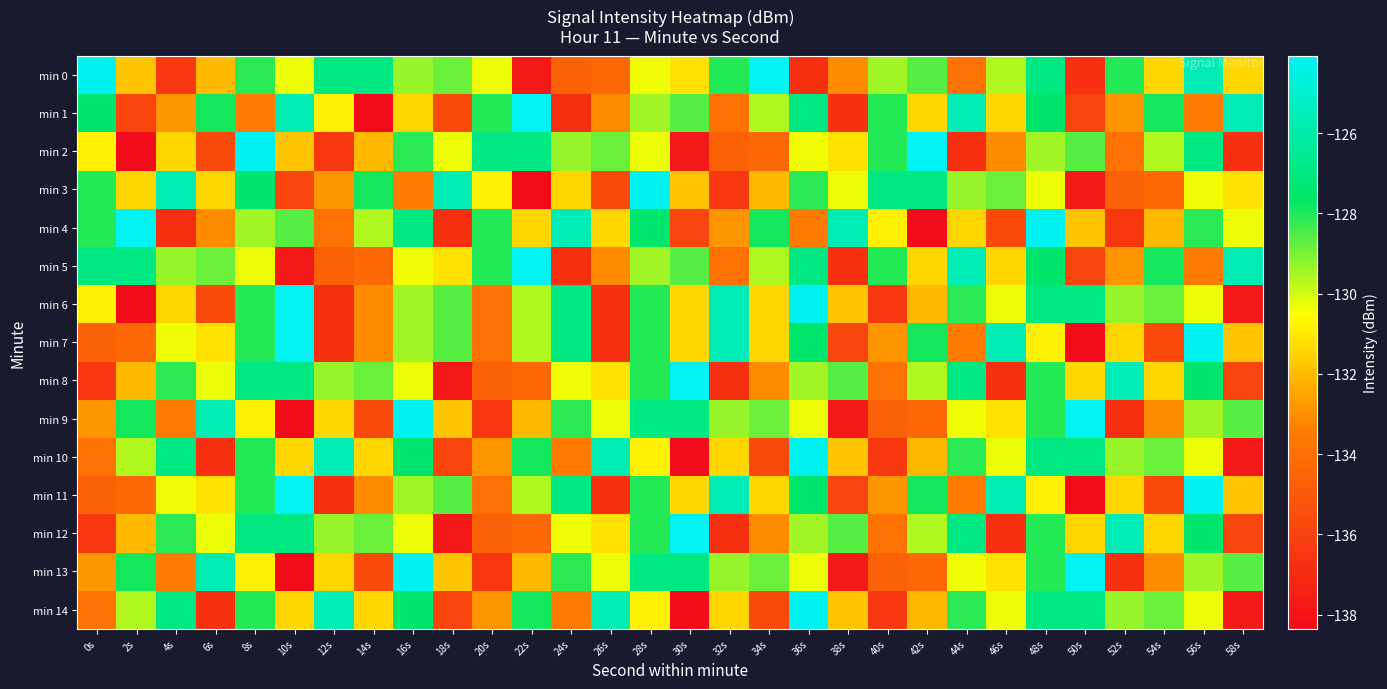

Reading left to right, list all the values displayed in this chart.

min 0: 0s=-124.2	2s=-131.8	4s=-136.4	6s=-132.0	8s=-128.1	10s=-130.3	12s=-126.9	14s=-126.9	16s=-129.4	18s=-128.8	20s=-130.3	22s=-137.8	24s=-134.7	26s=-134.3	28s=-130.4	30s=-131.1	32s=-128.1	34s=-124.1	36s=-136.8	38s=-133.1	40s=-129.4	42s=-128.6	44s=-133.9	46s=-129.6	48s=-126.9	50s=-136.8	52s=-128.1	54s=-131.4	56s=-125.6	58s=-131.4
min 1: 0s=-127.5	2s=-135.9	4s=-132.9	6s=-127.9	8s=-133.6	10s=-125.7	12s=-130.9	14s=-138.4	16s=-131.4	18s=-135.7	20s=-128.1	22s=-124.1	24s=-136.8	26s=-133.1	28s=-129.4	30s=-128.6	32s=-133.9	34s=-129.6	36s=-126.9	38s=-136.8	40s=-128.1	42s=-131.4	44s=-125.6	46s=-131.4	48s=-127.5	50s=-135.9	52s=-132.9	54s=-127.9	56s=-133.6	58s=-125.7
min 2: 0s=-130.9	2s=-138.4	4s=-131.4	6s=-135.7	8s=-124.2	10s=-131.8	12s=-136.4	14s=-132.0	16s=-128.1	18s=-130.3	20s=-126.9	22s=-126.9	24s=-129.4	26s=-128.8	28s=-130.3	30s=-137.8	32s=-134.7	34s=-134.3	36s=-130.4	38s=-131.1	40s=-128.1	42s=-124.1	44s=-136.8	46s=-133.1	48s=-129.4	50s=-128.6	52s=-133.9	54s=-129.6	56s=-126.9	58s=-136.8
min 3: 0s=-128.1	2s=-131.4	4s=-125.6	6s=-131.4	8s=-127.5	10s=-135.9	12s=-132.9	14s=-127.9	16s=-133.6	18s=-125.7	20s=-130.9	22s=-138.4	24s=-131.4	26s=-135.7	28s=-124.2	30s=-131.8	32s=-136.4	34s=-132.0	36s=-128.1	38s=-130.3	40s=-126.9	42s=-126.9	44s=-129.4	46s=-128.8	48s=-130.3	50s=-137.8	52s=-134.7	54s=-134.3	56s=-130.4	58s=-131.1
min 4: 0s=-128.1	2s=-124.1	4s=-136.8	6s=-133.1	8s=-129.4	10s=-128.6	12s=-133.9	14s=-129.6	16s=-126.9	18s=-136.8	20s=-128.1	22s=-131.4	24s=-125.6	26s=-131.4	28s=-127.5	30s=-135.9	32s=-132.9	34s=-127.9	36s=-133.6	38s=-125.7	40s=-130.9	42s=-138.4	44s=-131.4	46s=-135.7	48s=-124.2	50s=-131.8	52s=-136.4	54s=-132.0	56s=-128.1	58s=-130.3
min 5: 0s=-126.9	2s=-126.9	4s=-129.4	6s=-128.8	8s=-130.3	10s=-137.8	12s=-134.7	14s=-134.3	16s=-130.4	18s=-131.1	20s=-128.1	22s=-124.1	24s=-136.8	26s=-133.1	28s=-129.4	30s=-128.6	32s=-133.9	34s=-129.6	36s=-126.9	38s=-136.8	40s=-128.1	42s=-131.4	44s=-125.6	46s=-131.4	48s=-127.5	50s=-135.9	52s=-132.9	54s=-127.9	56s=-133.6	58s=-125.7
min 6: 0s=-130.9	2s=-138.4	4s=-131.4	6s=-135.7	8s=-128.1	10s=-124.1	12s=-136.8	14s=-133.1	16s=-129.4	18s=-128.6	20s=-133.9	22s=-129.6	24s=-126.9	26s=-136.8	28s=-128.1	30s=-131.4	32s=-125.6	34s=-131.4	36s=-124.2	38s=-131.8	40s=-136.4	42s=-132.0	44s=-128.1	46s=-130.3	48s=-126.9	50s=-126.9	52s=-129.4	54s=-128.8	56s=-130.3	58s=-137.8
min 7: 0s=-134.7	2s=-134.3	4s=-130.4	6s=-131.1	8s=-128.1	10s=-124.1	12s=-136.8	14s=-133.1	16s=-129.4	18s=-128.6	20s=-133.9	22s=-129.6	24s=-126.9	26s=-136.8	28s=-128.1	30s=-131.4	32s=-125.6	34s=-131.4	36s=-127.5	38s=-135.9	40s=-132.9	42s=-127.9	44s=-133.6	46s=-125.7	48s=-130.9	50s=-138.4	52s=-131.4	54s=-135.7	56s=-124.2	58s=-131.8
min 8: 0s=-136.4	2s=-132.0	4s=-128.1	6s=-130.3	8s=-126.9	10s=-126.9	12s=-129.4	14s=-128.8	16s=-130.3	18s=-137.8	20s=-134.7	22s=-134.3	24s=-130.4	26s=-131.1	28s=-128.1	30s=-124.1	32s=-136.8	34s=-133.1	36s=-129.4	38s=-128.6	40s=-133.9	42s=-129.6	44s=-126.9	46s=-136.8	48s=-128.1	50s=-131.4	52s=-125.6	54s=-131.4	56s=-127.5	58s=-135.9
min 9: 0s=-132.9	2s=-127.9	4s=-133.6	6s=-125.7	8s=-130.9	10s=-138.4	12s=-131.4	14s=-135.7	16s=-124.2	18s=-131.8	20s=-136.4	22s=-132.0	24s=-128.1	26s=-130.3	28s=-126.9	30s=-126.9	32s=-129.4	34s=-128.8	36s=-130.3	38s=-137.8	40s=-134.7	42s=-134.3	44s=-130.4	46s=-131.1	48s=-128.1	50s=-124.1	52s=-136.8	54s=-133.1	56s=-129.4	58s=-128.6
min 10: 0s=-133.9	2s=-129.6	4s=-126.9	6s=-136.8	8s=-128.1	10s=-131.4	12s=-125.6	14s=-131.4	16s=-127.5	18s=-135.9	20s=-132.9	22s=-127.9	24s=-133.6	26s=-125.7	28s=-130.9	30s=-138.4	32s=-131.4	34s=-135.7	36s=-124.2	38s=-131.8	40s=-136.4	42s=-132.0	44s=-128.1	46s=-130.3	48s=-126.9	50s=-126.9	52s=-129.4	54s=-128.8	56s=-130.3	58s=-137.8
min 11: 0s=-134.7	2s=-134.3	4s=-130.4	6s=-131.1	8s=-128.1	10s=-124.1	12s=-136.8	14s=-133.1	16s=-129.4	18s=-128.6	20s=-133.9	22s=-129.6	24s=-126.9	26s=-136.8	28s=-128.1	30s=-131.4	32s=-125.6	34s=-131.4	36s=-127.5	38s=-135.9	40s=-132.9	42s=-127.9	44s=-133.6	46s=-125.7	48s=-130.9	50s=-138.4	52s=-131.4	54s=-135.7	56s=-124.2	58s=-131.8
min 12: 0s=-136.4	2s=-132.0	4s=-128.1	6s=-130.3	8s=-126.9	10s=-126.9	12s=-129.4	14s=-128.8	16s=-130.3	18s=-137.8	20s=-134.7	22s=-134.3	24s=-130.4	26s=-131.1	28s=-128.1	30s=-124.1	32s=-136.8	34s=-133.1	36s=-129.4	38s=-128.6	40s=-133.9	42s=-129.6	44s=-126.9	46s=-136.8	48s=-128.1	50s=-131.4	52s=-125.6	54s=-131.4	56s=-127.5	58s=-135.9
min 13: 0s=-132.9	2s=-127.9	4s=-133.6	6s=-125.7	8s=-130.9	10s=-138.4	12s=-131.4	14s=-135.7	16s=-124.2	18s=-131.8	20s=-136.4	22s=-132.0	24s=-128.1	26s=-130.3	28s=-126.9	30s=-126.9	32s=-129.4	34s=-128.8	36s=-130.3	38s=-137.8	40s=-134.7	42s=-134.3	44s=-130.4	46s=-131.1	48s=-128.1	50s=-124.1	52s=-136.8	54s=-133.1	56s=-129.4	58s=-128.6
min 14: 0s=-133.9	2s=-129.6	4s=-126.9	6s=-136.8	8s=-128.1	10s=-131.4	12s=-125.6	14s=-131.4	16s=-127.5	18s=-135.9	20s=-132.9	22s=-127.9	24s=-133.6	26s=-125.7	28s=-130.9	30s=-138.4	32s=-131.4	34s=-135.7	36s=-124.2	38s=-131.8	40s=-136.4	42s=-132.0	44s=-128.1	46s=-130.3	48s=-126.9	50s=-126.9	52s=-129.4	54s=-128.8	56s=-130.3	58s=-137.8